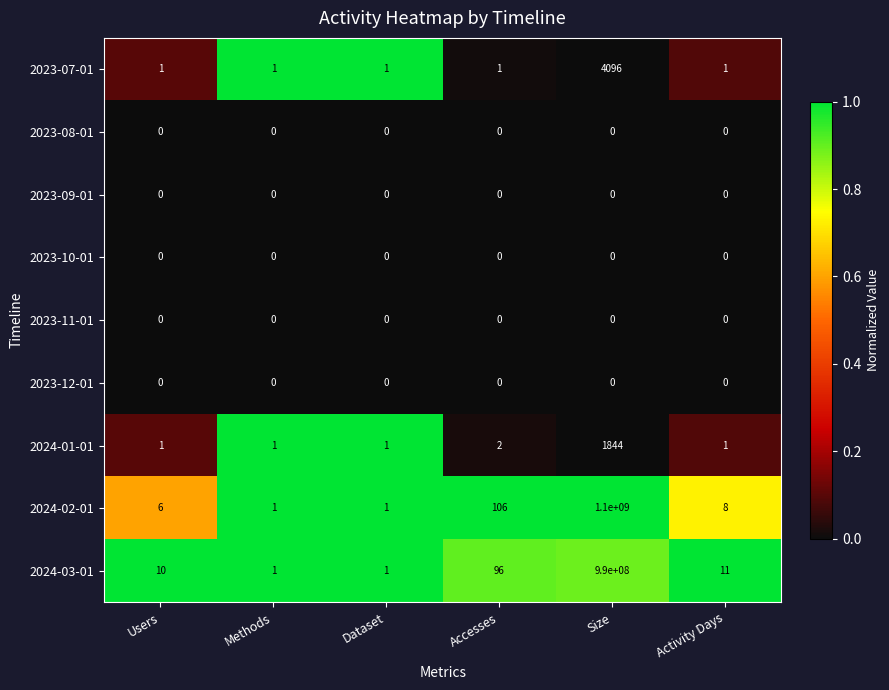

At how many categories does at least one series exceed 0?

6